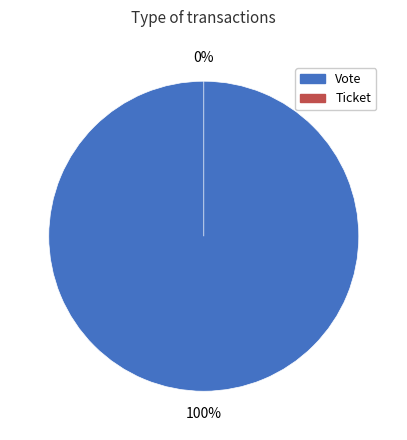

To the nearest percent, what percentage of the pie is Vote?

100%